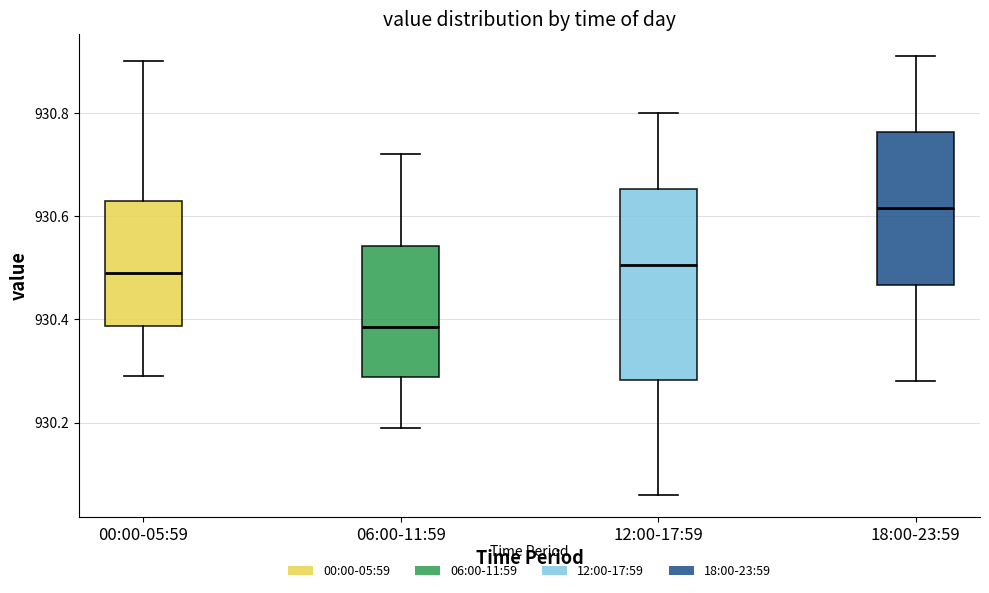

Reading left to right, read every box against the y-axis: the position of its median line, the range the box covers, and the ends of its whiskers. The values are not printed on the chart, so give them approximately, as read against the axis.

00:00-05:59: median 930.50, box 930.38 to 930.64, whiskers 930.30 to 930.90
06:00-11:59: median 930.38, box 930.28 to 930.54, whiskers 930.20 to 930.72
12:00-17:59: median 930.50, box 930.28 to 930.66, whiskers 930.06 to 930.80
18:00-23:59: median 930.62, box 930.46 to 930.76, whiskers 930.28 to 930.92